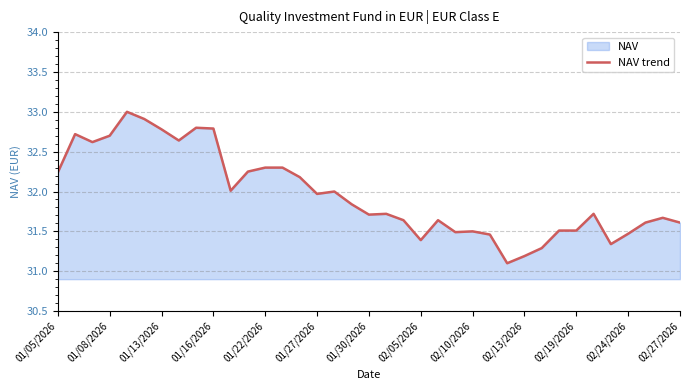

What is the smallest value displayed?

31.1